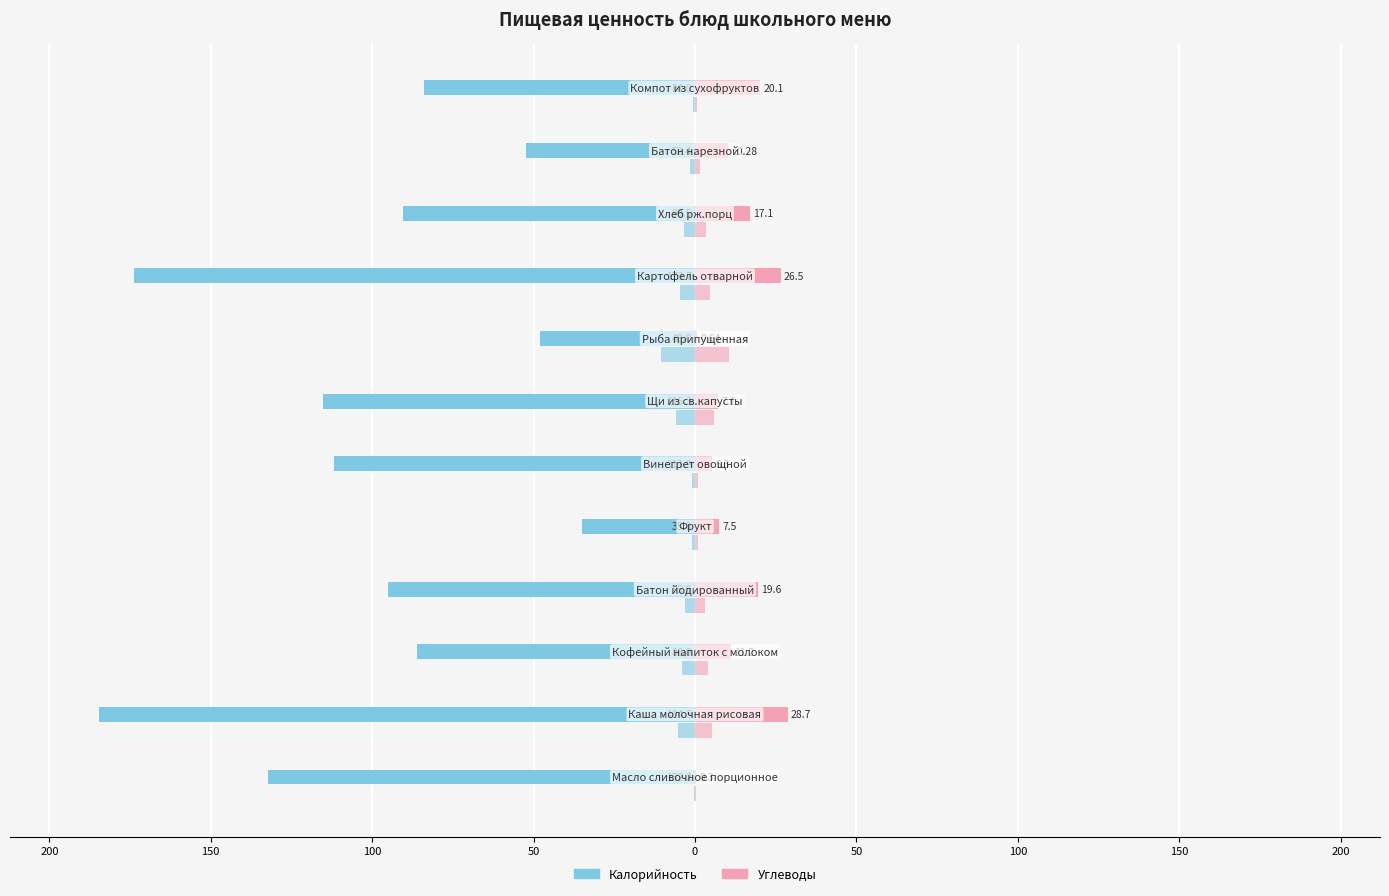

Between 150 and 0, which is larger?

150